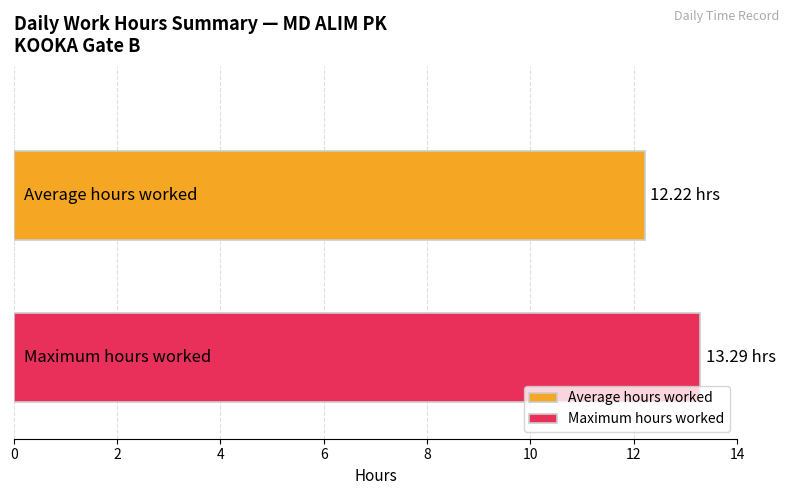

Which series has the widest spread of values?

Average hours worked